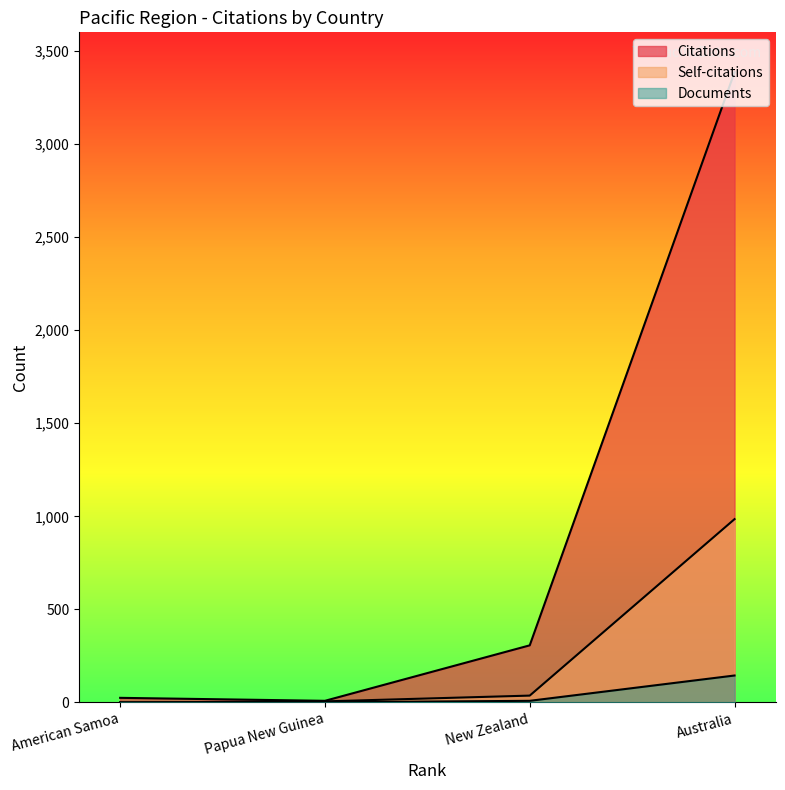

Reading left to right, list all the values displayed in this chart.

Citations: American Samoa=25	Papua New Guinea=9	New Zealand=307	Australia=3386
Self-citations: American Samoa=0	Papua New Guinea=6	New Zealand=37	Australia=985
Documents: American Samoa=1	Papua New Guinea=1	New Zealand=9	Australia=145